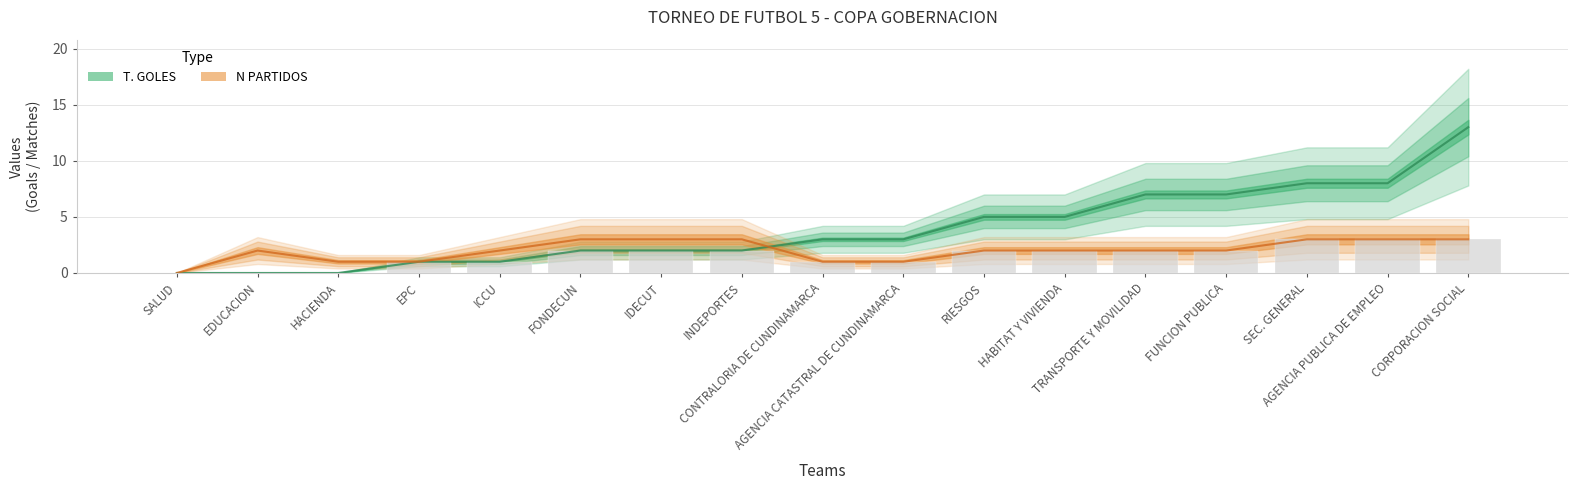

What position from the left is ICCU?

5